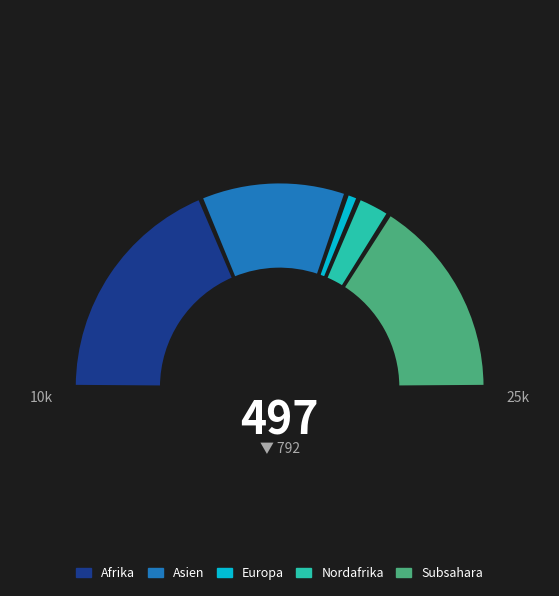

To the nearest percent, what percentage of the pie is Subsahara?

32%